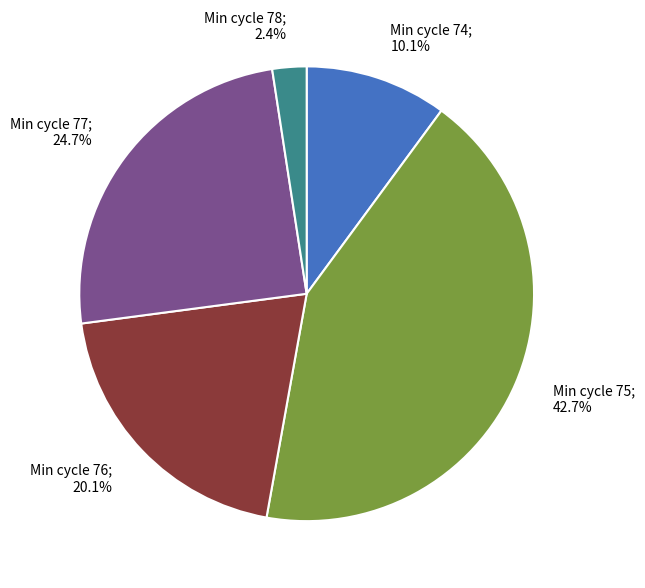

Count the number of slices in the pie.

5